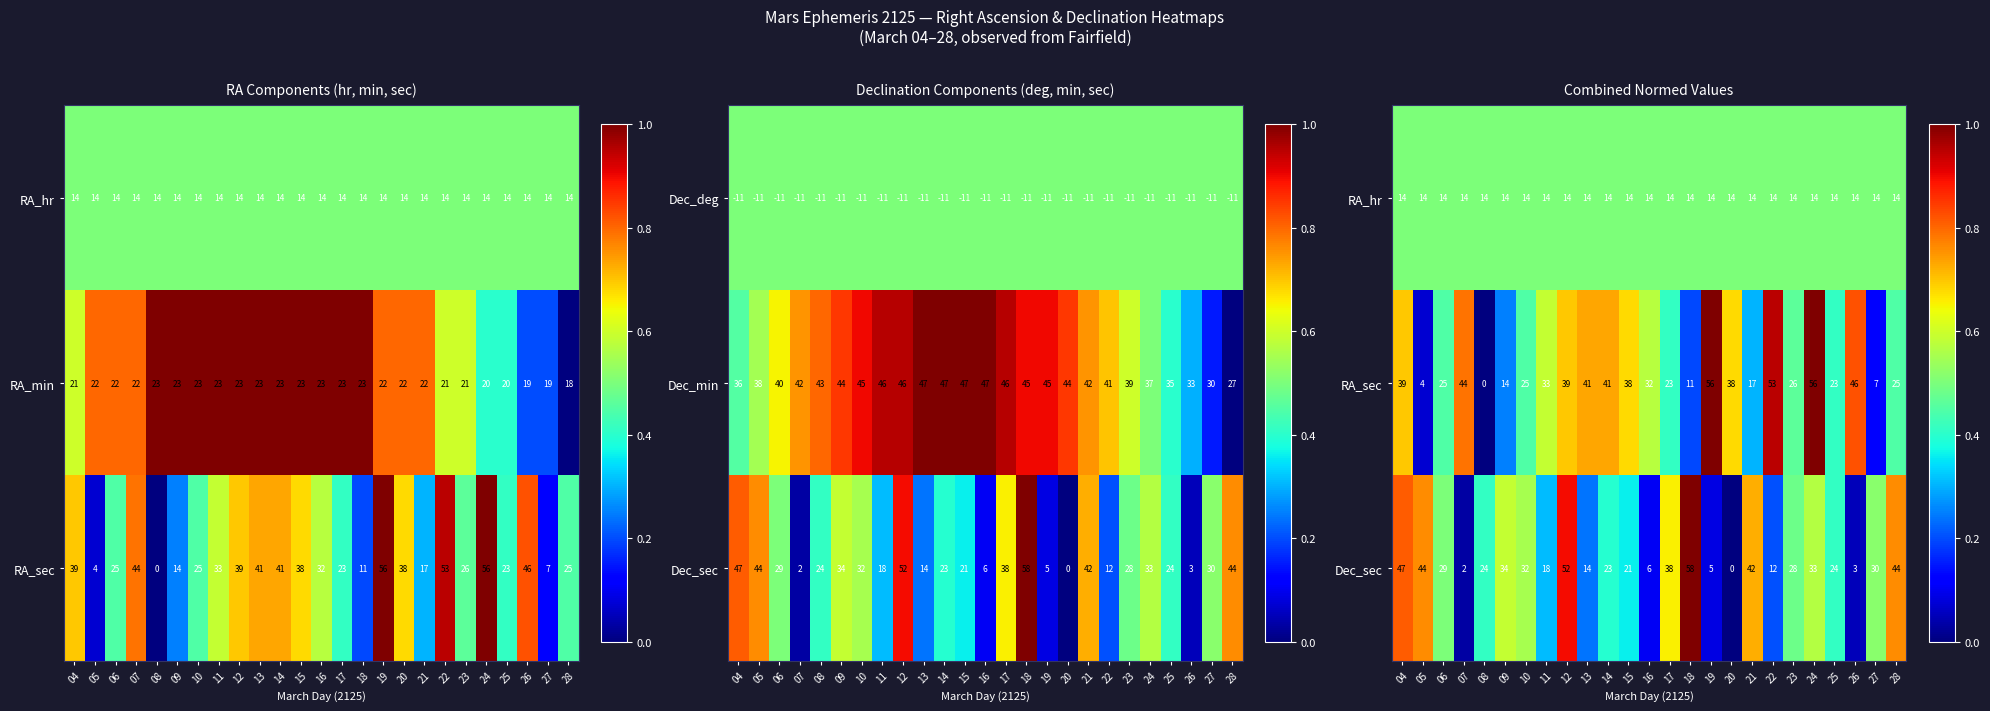

True or false: RA_min has a value of 11 at 06.

False